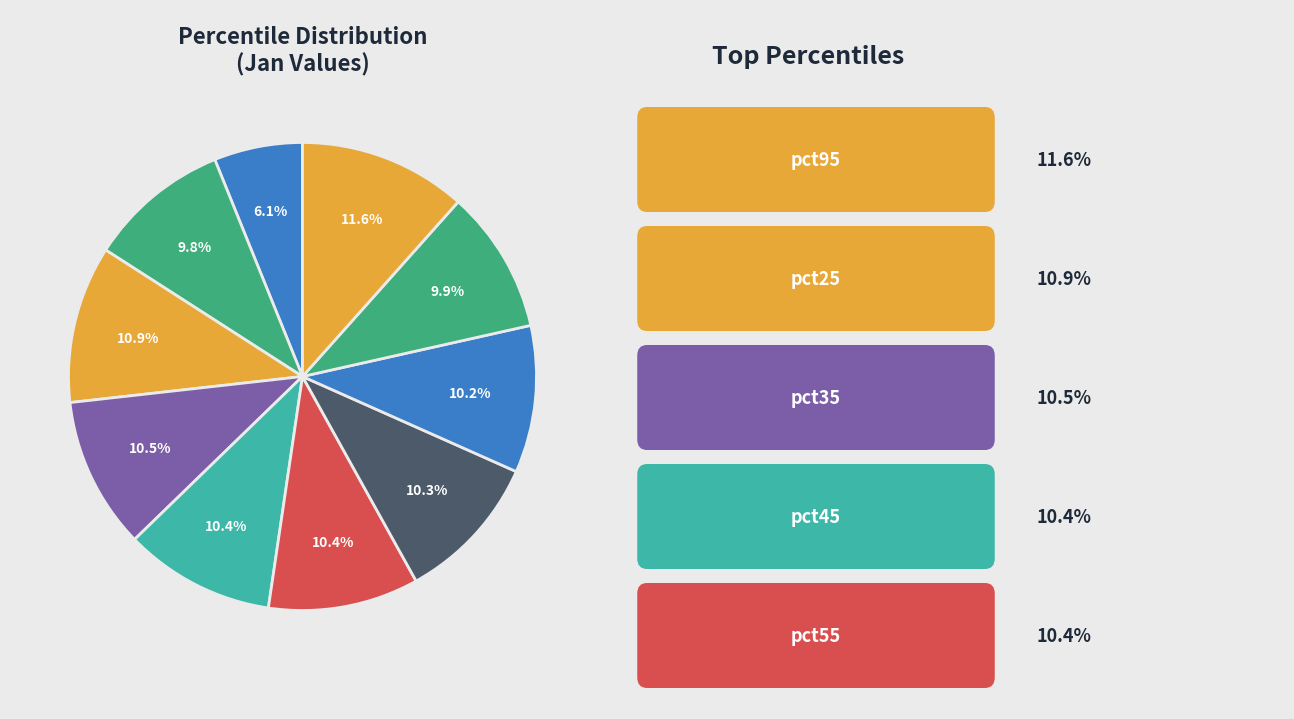

To the nearest percent, what is the difference between the largest and smallest slice percentages?

5%